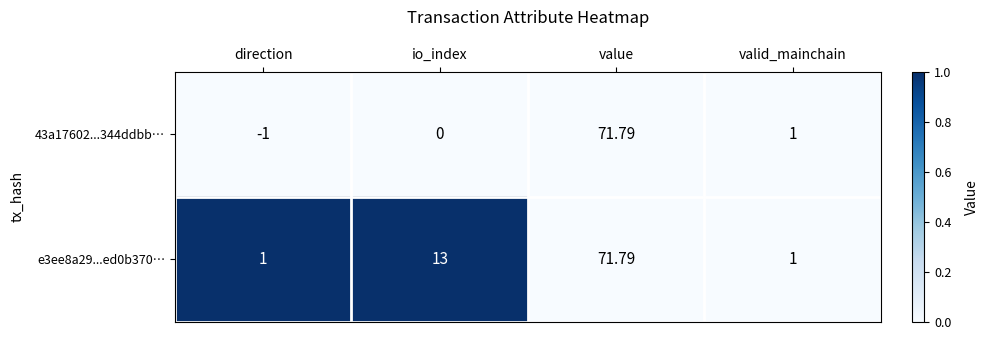

Between io_index and valid_mainchain, which series saw the biggest shift?

e3ee8a29...ed0b370…